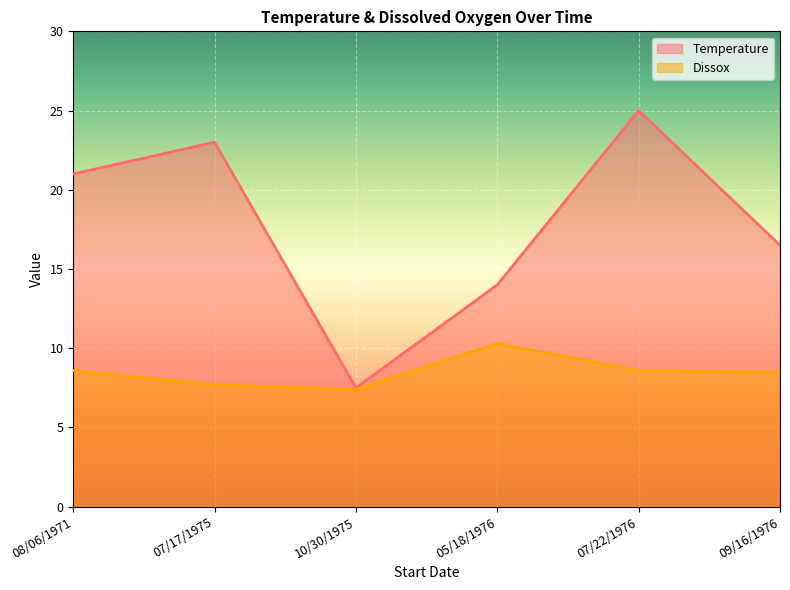

Rank the series by their maximum value, from lowest to highest.

Dissox, Temperature